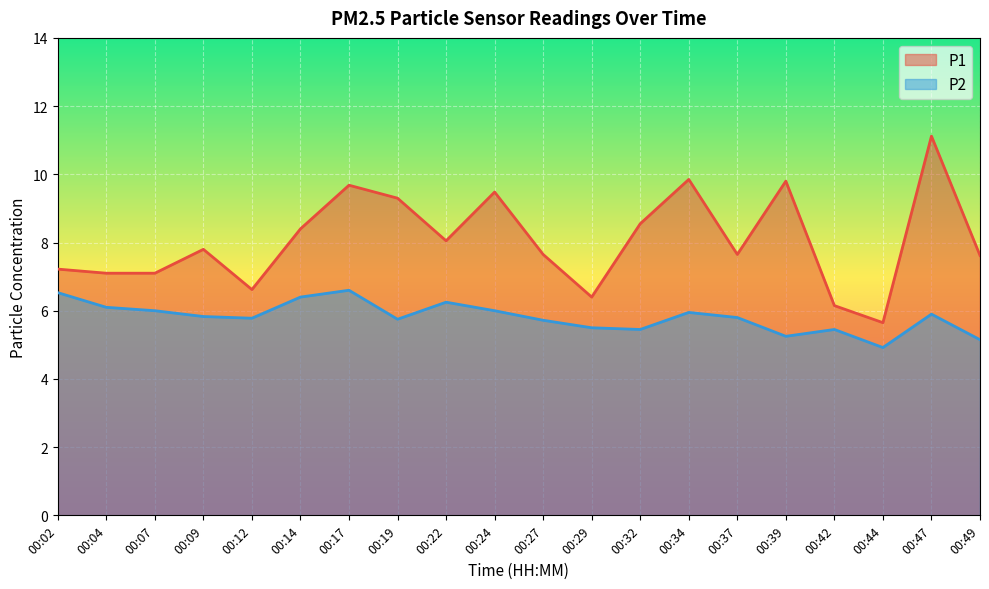

Where does the P2 series first go above 5?

00:02